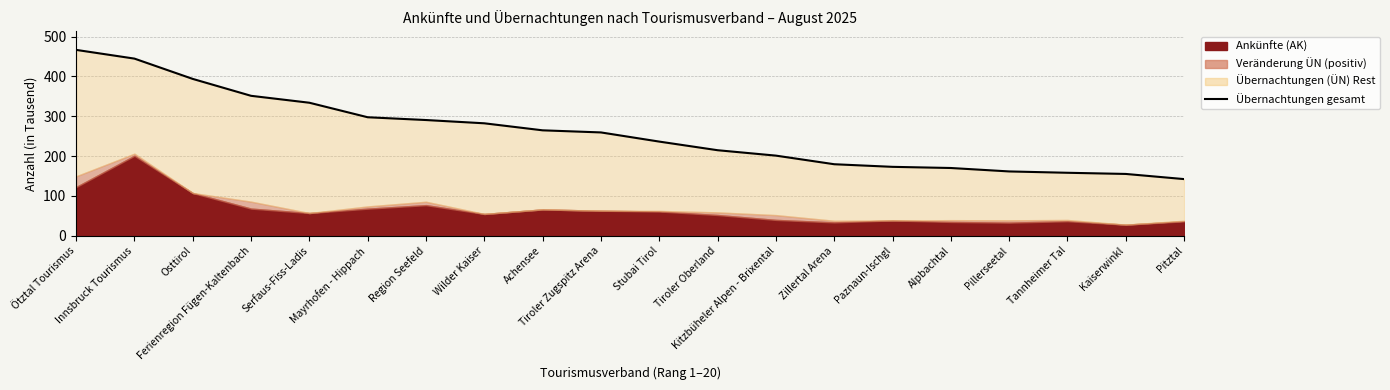

Reading left to right, transcribe all the data shown in this chart.

466.6	444.7	393.8	351.4	334.0	297.6	290.6	282.4	264.8	259.5	236.5	214.9	201.3	179.7	173.1	170.2	161.6	158.3	155.3	142.4